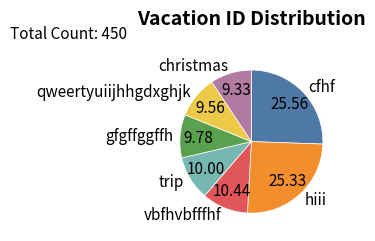

Combined, do hiii and christmas account for over 50%?

No